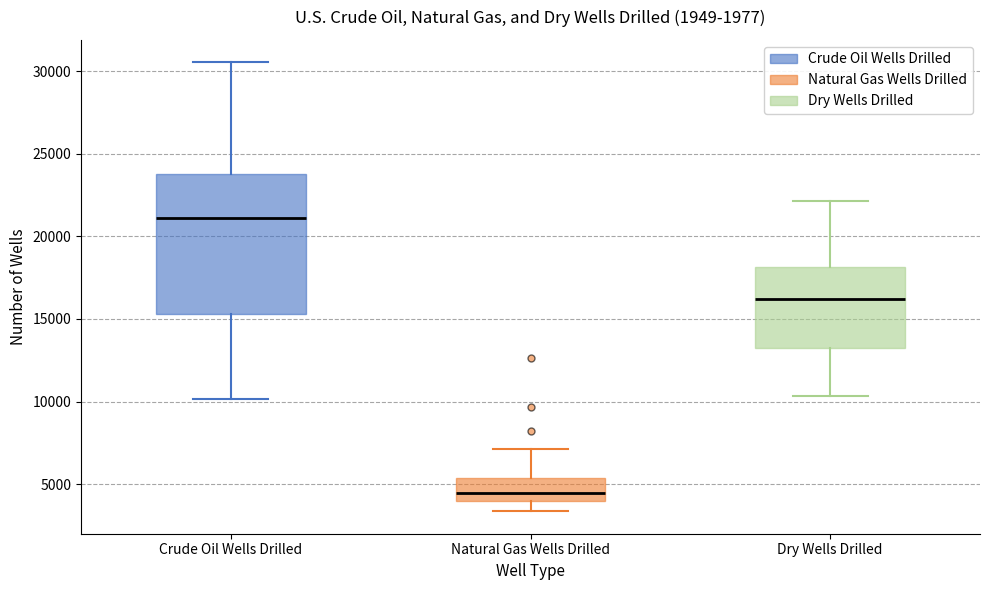

Reading left to right, transcribe this box plot: for each box, give where its median line is, the range the box spans, and where its two whiskers end, as read against the y-axis. The values are not printed on the chart, so give them approximately, as read against the axis.

Crude Oil Wells Drilled: median 21000, box 15500 to 24000, whiskers 10000 to 30500
Natural Gas Wells Drilled: median 4500, box 4000 to 5500, whiskers 3500 to 7000
Dry Wells Drilled: median 16000, box 13000 to 18000, whiskers 10500 to 22000